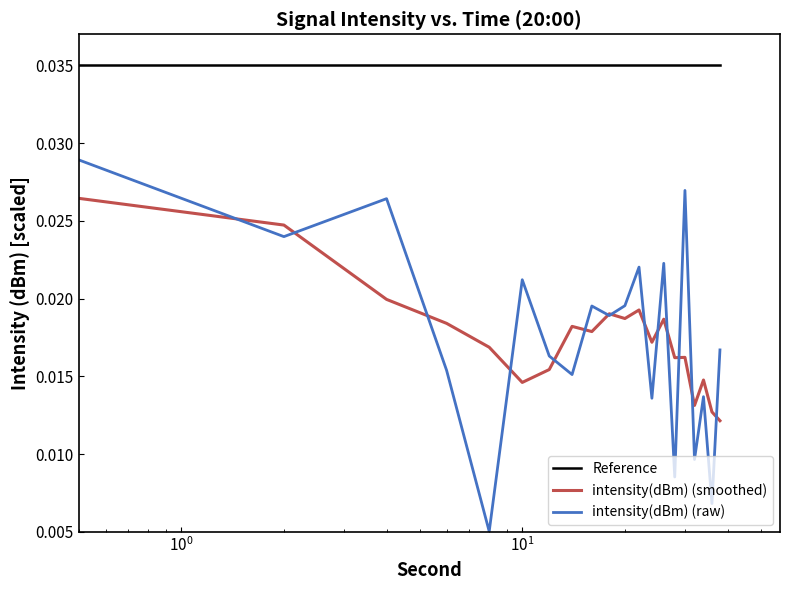

True or false: Reference and intensity(dBm) (raw) intersect in this chart.

False